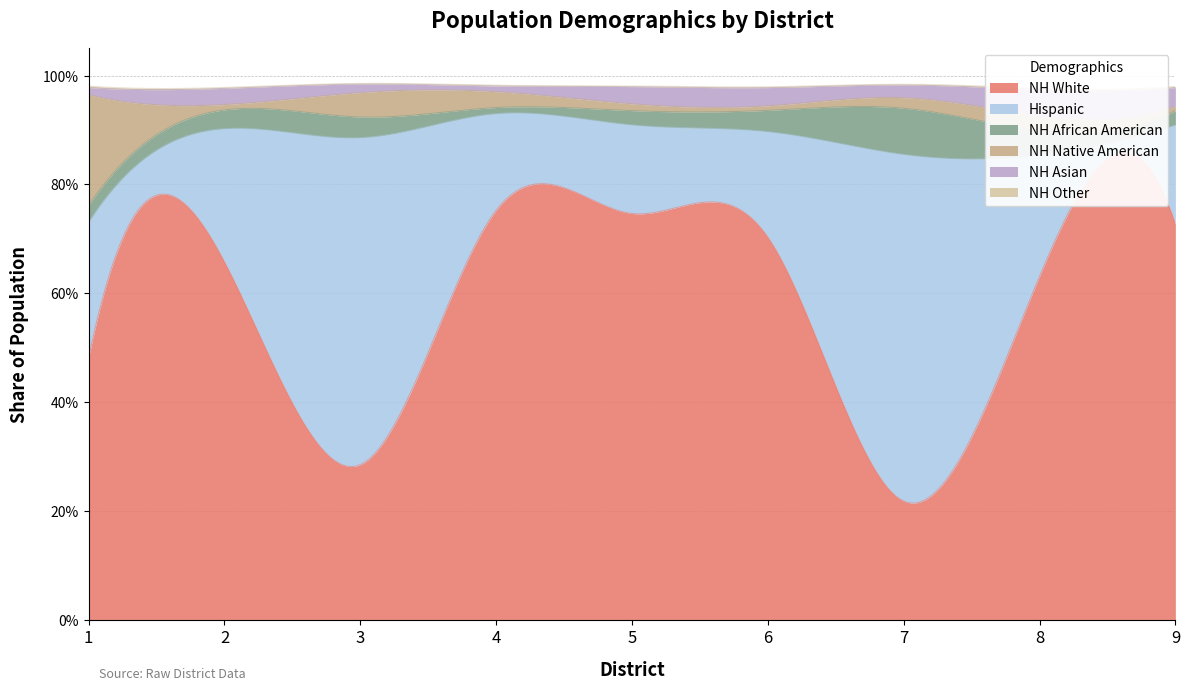

At which category does NH African American reach its first local peak?

3